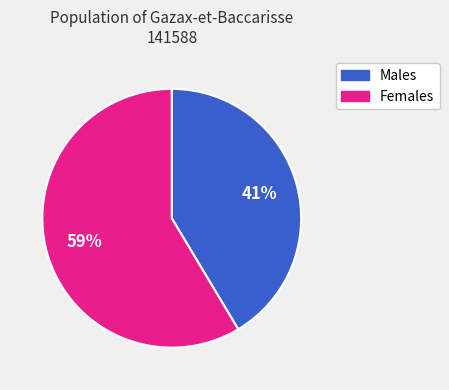

Count the number of slices in the pie.

2